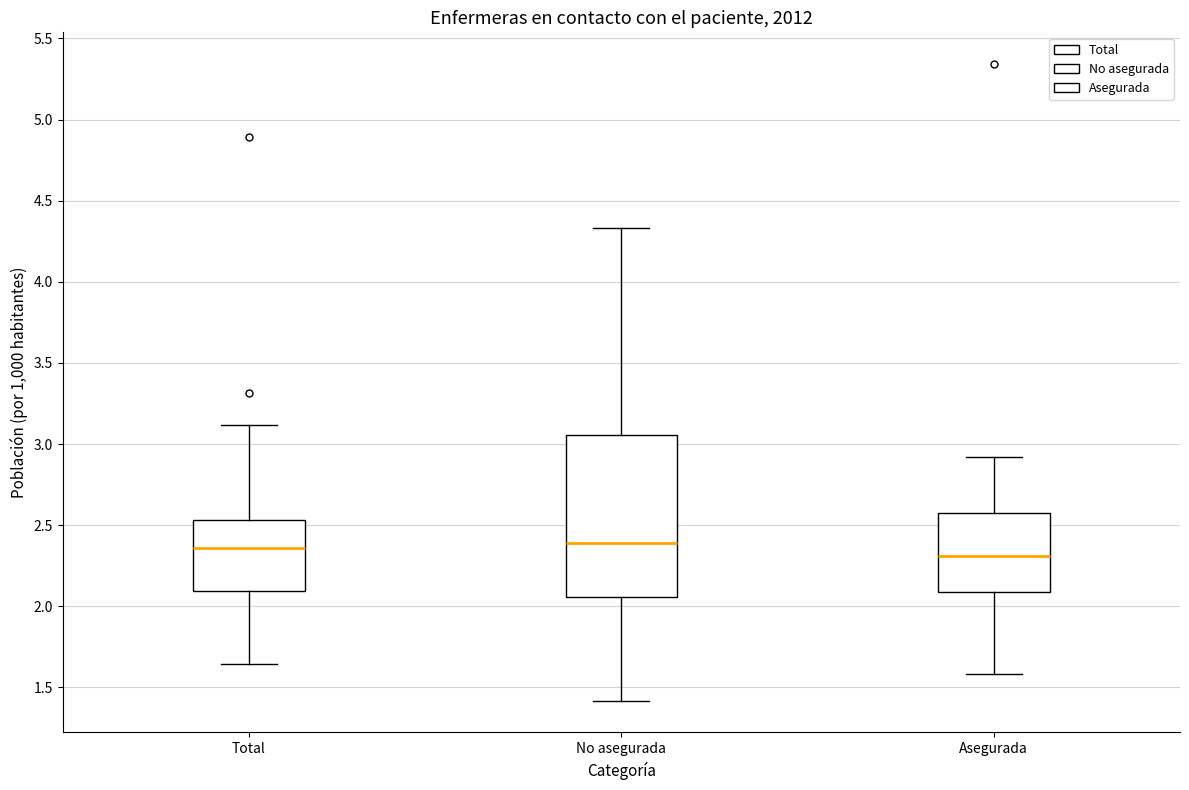

Where does the median line of the box for Asegurada sit on the y-axis? The values are not printed on the chart, so give them approximately, as read against the axis.

2.30